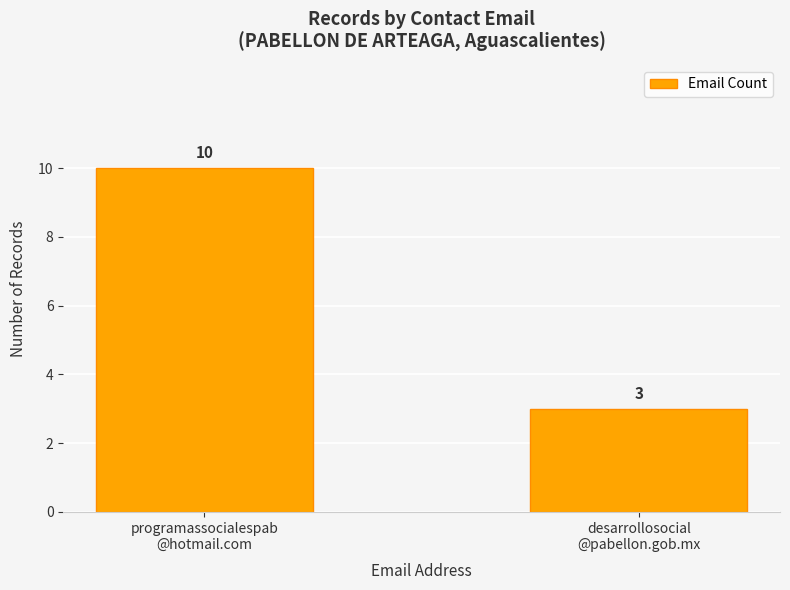

Is it true that the value at programassocialespab
@hotmail.com is 17?

False